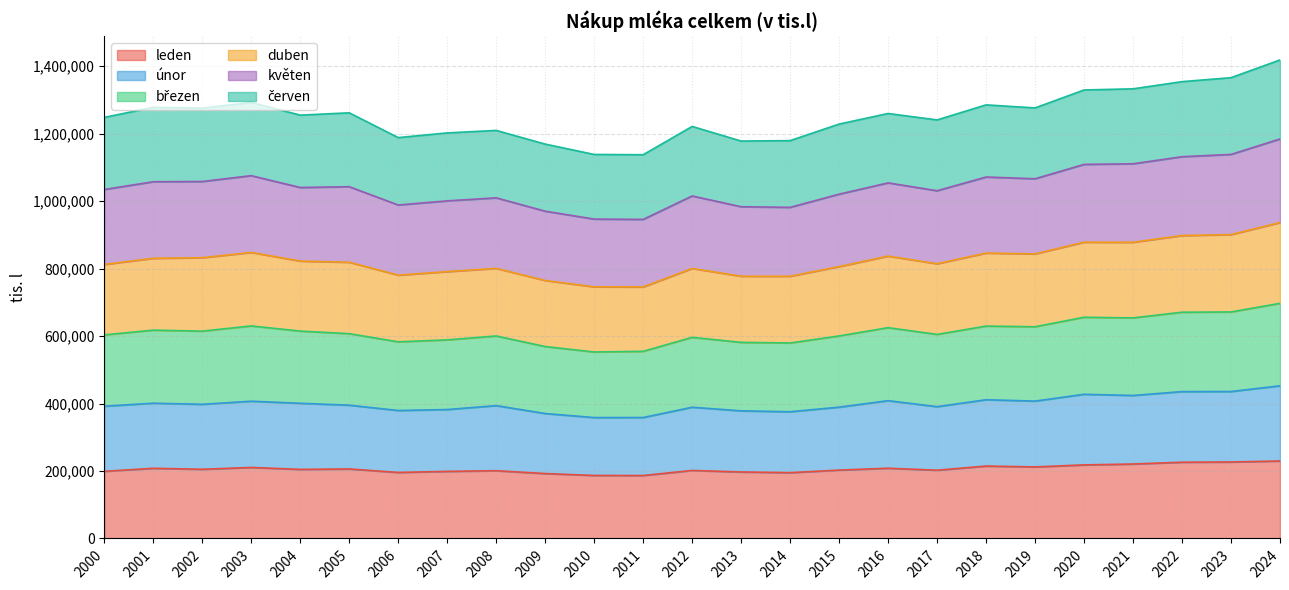

How many lines are shown in the chart?

6